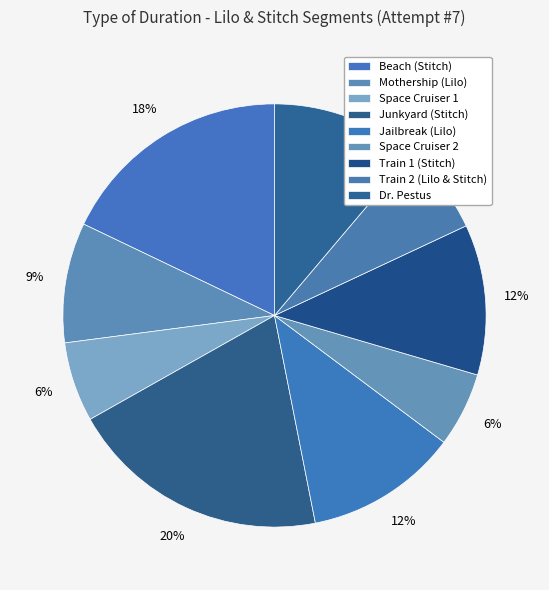

Count the number of slices in the pie.

9